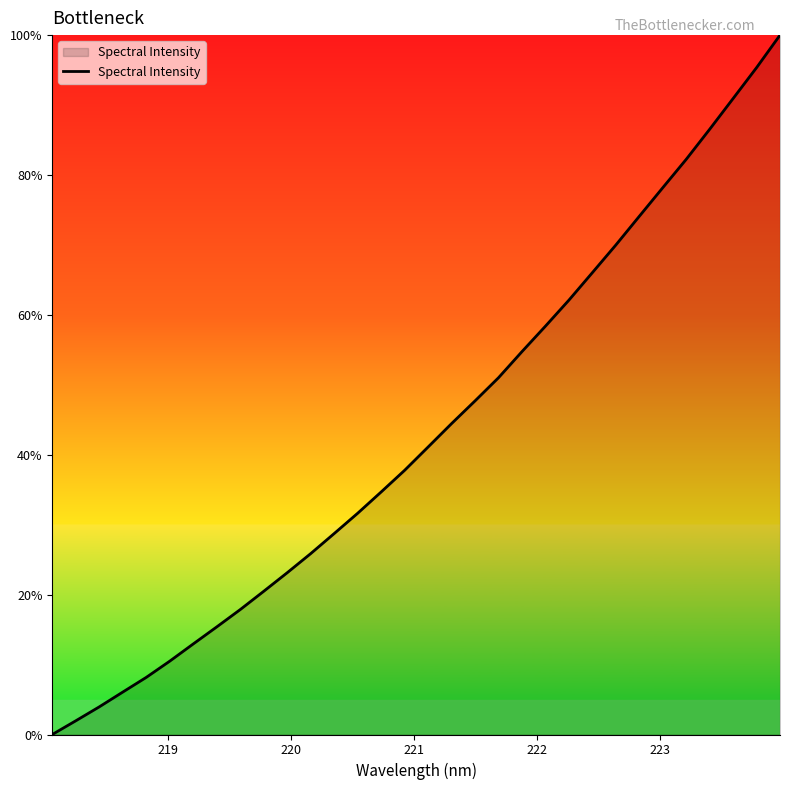

Reading left to right, what are all the values shown in this chart?

0.0	2.0	3.9	6.1	8.2	10.5	12.9	15.4	17.9	20.5	23.1	25.9	28.7	31.6	34.7	37.8	41.1	44.5	47.7	51.0	54.7	58.4	62.1	66.0	70.0	74.1	78.2	82.2	86.5	90.9	95.3	100.0